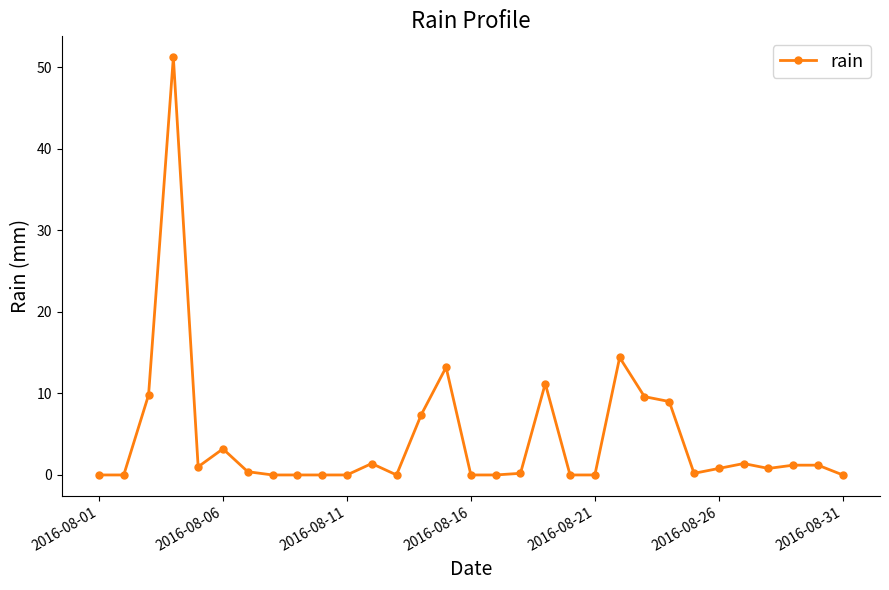

What is the average value?

4.4